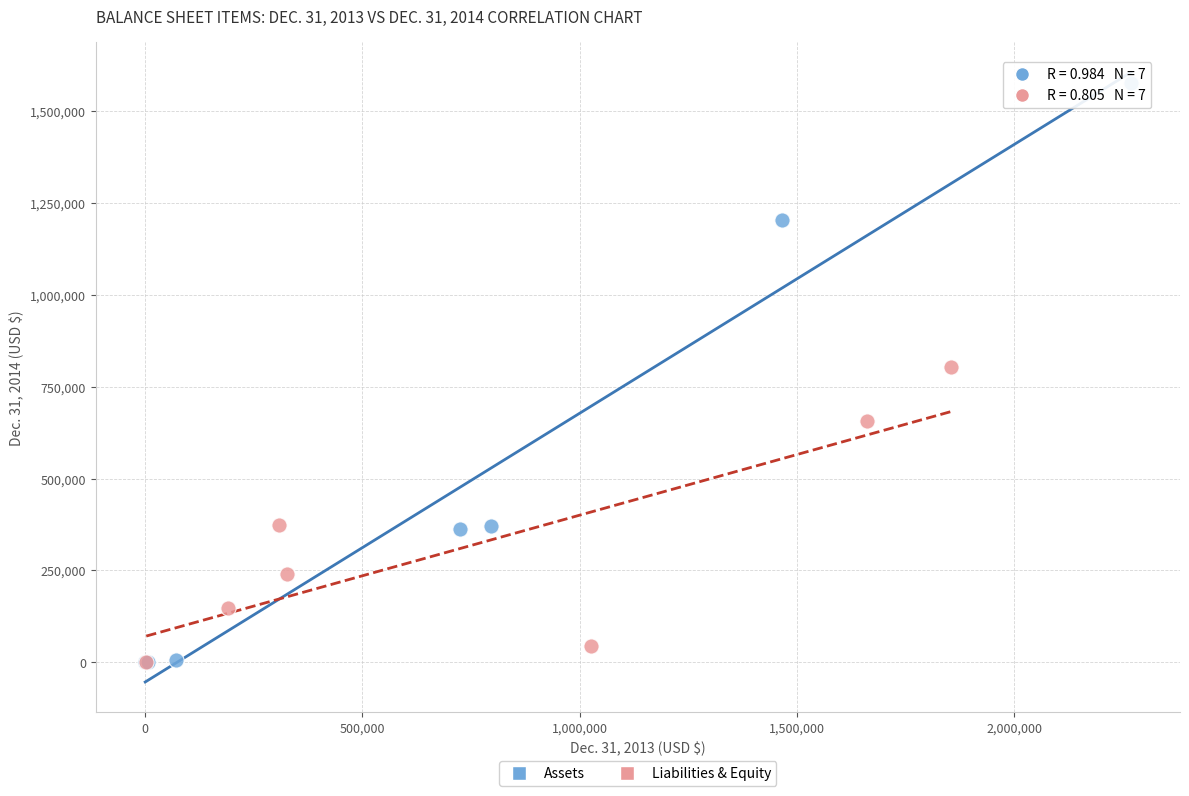

Which series contains the highest Y value?

Assets